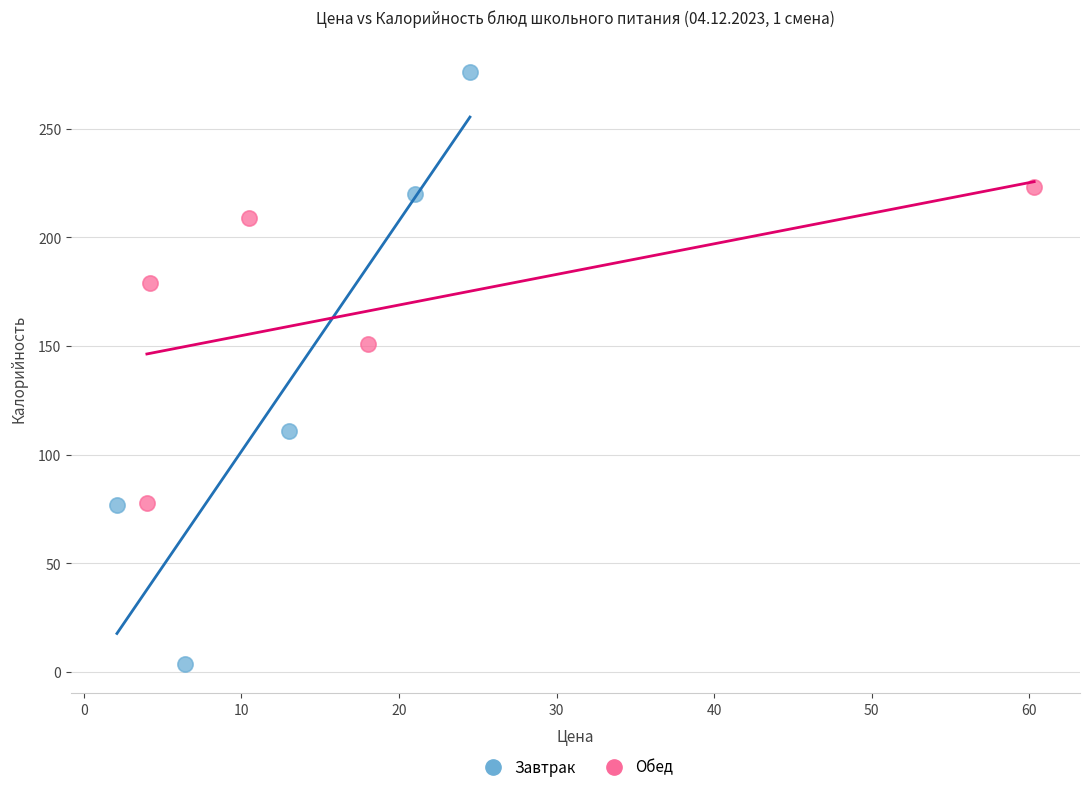

Which series has the largest Y range (max minus min)?

Завтрак